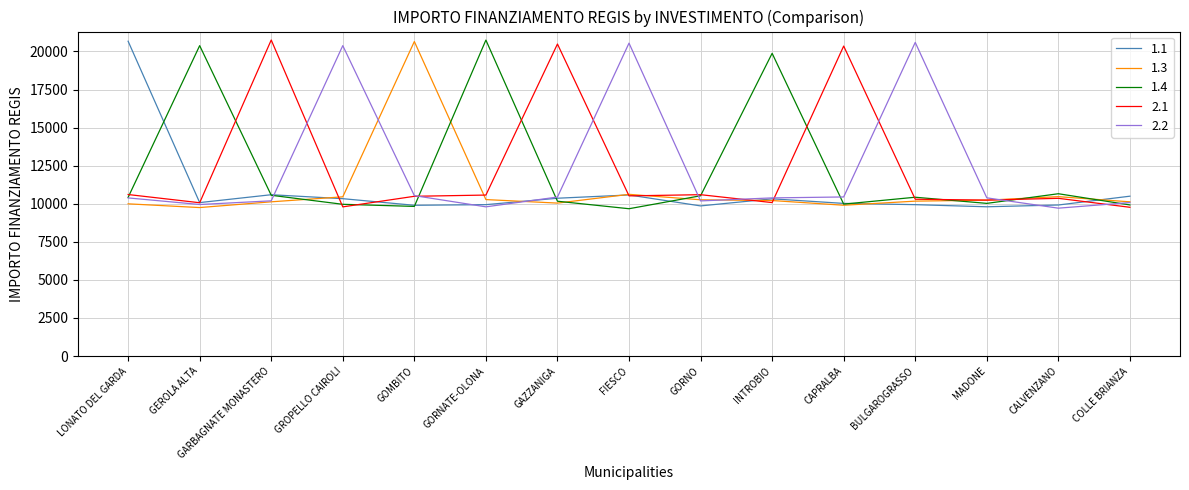

What is the label of the 4th point from the left?

GROPELLO CAIROLI